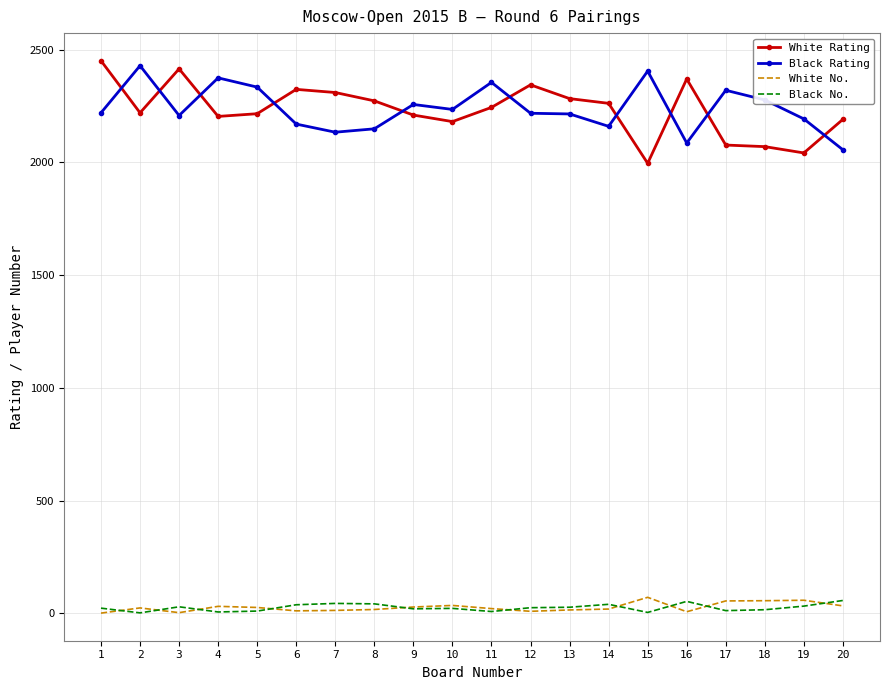

What is the highest value of the Black No. series?

57